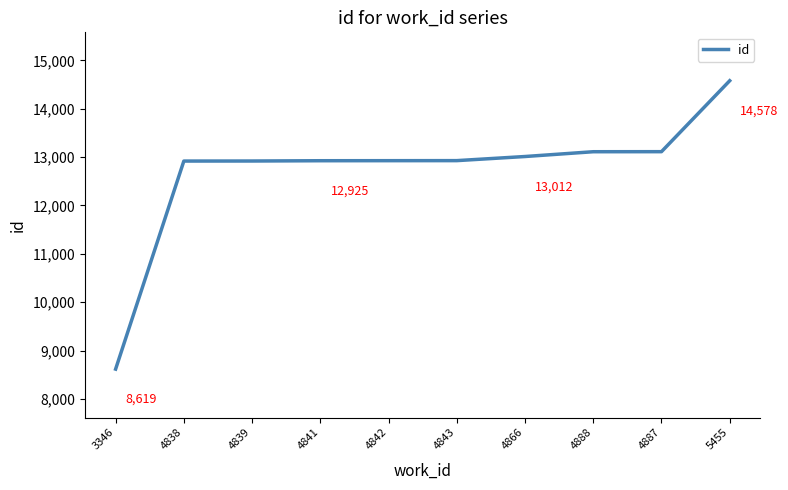

What value does the data have at 4887, to the nearest 10?

13110